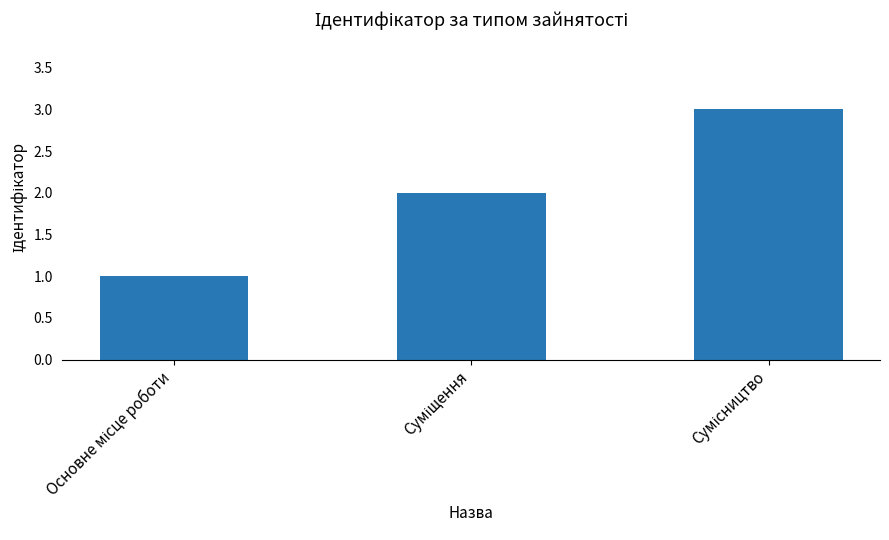

What is the sum of all values?

6